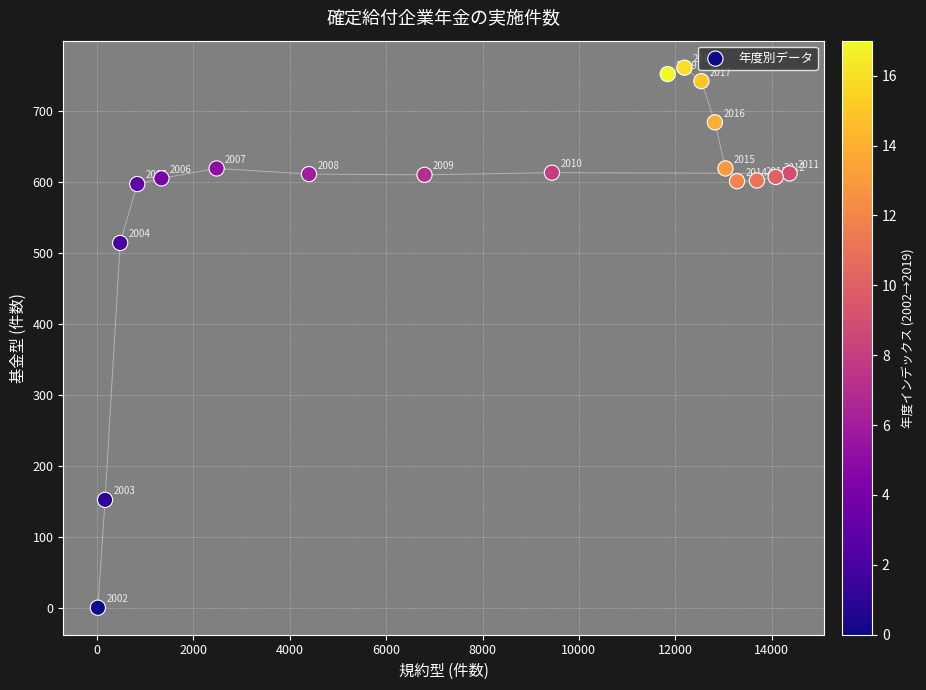

What Y value in the scatter plot is closest to 380?

514